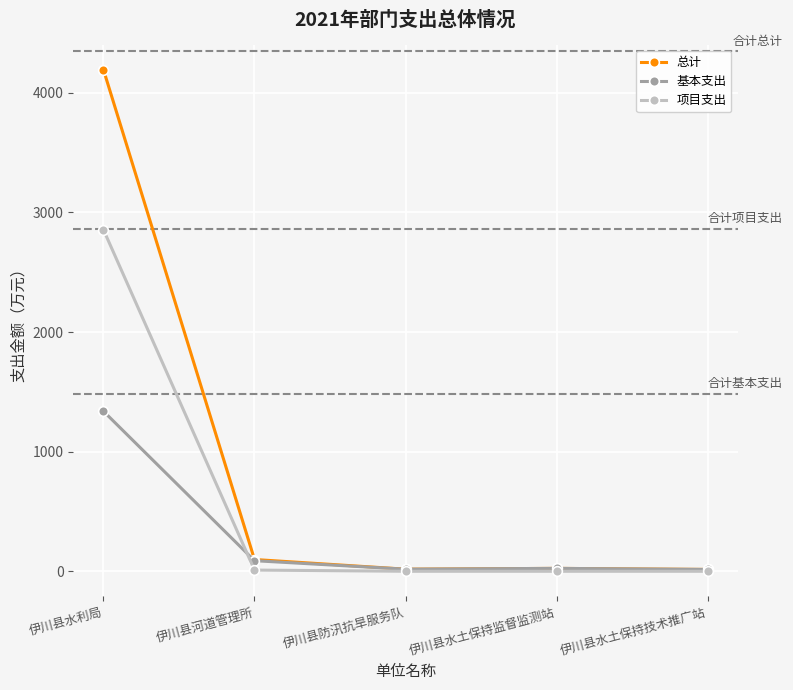

The value of 基本支出 at 伊川县水土保持监督监测站 is 24.2. True or false?

True